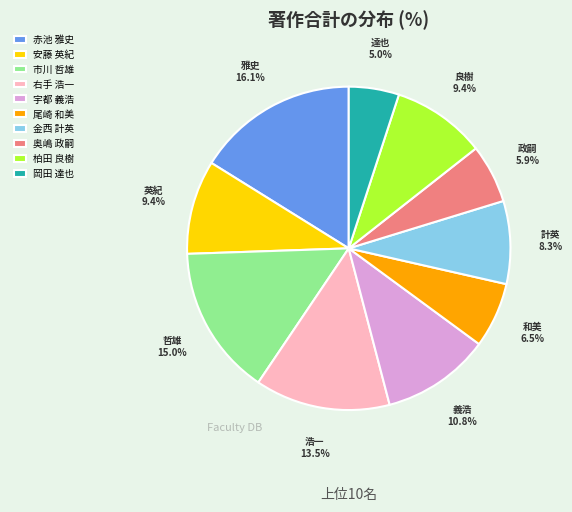

The 岡田 達也 slice represents 5% of the pie. True or false?

True